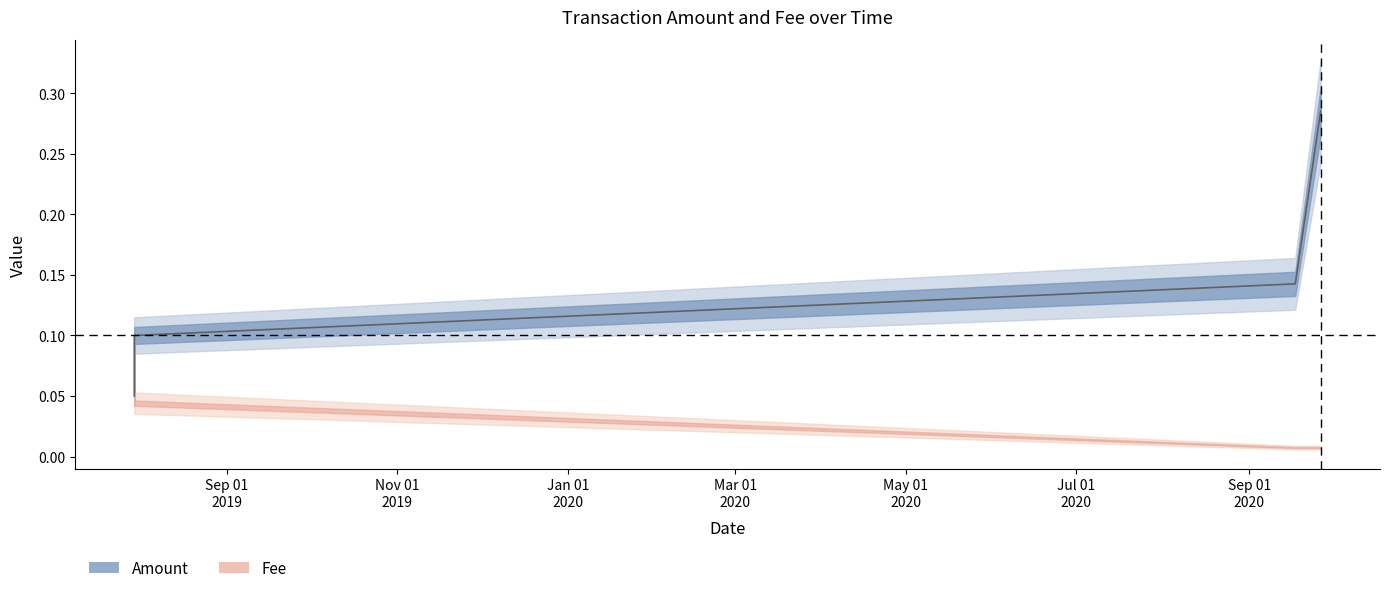

What is the sum of all values?

0.6